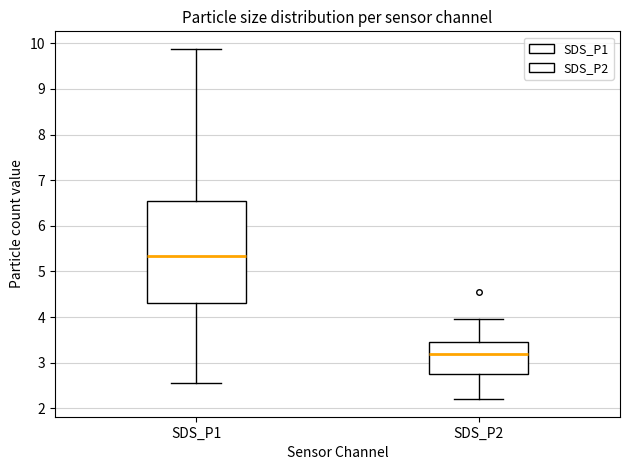

Reading left to right, read every box against the y-axis: the position of its median line, the range the box covers, and the ends of its whiskers. The values are not printed on the chart, so give them approximately, as read against the axis.

SDS_P1: median 5.3, box 4.3 to 6.6, whiskers 2.6 to 9.9
SDS_P2: median 3.2, box 2.8 to 3.5, whiskers 2.2 to 4.0